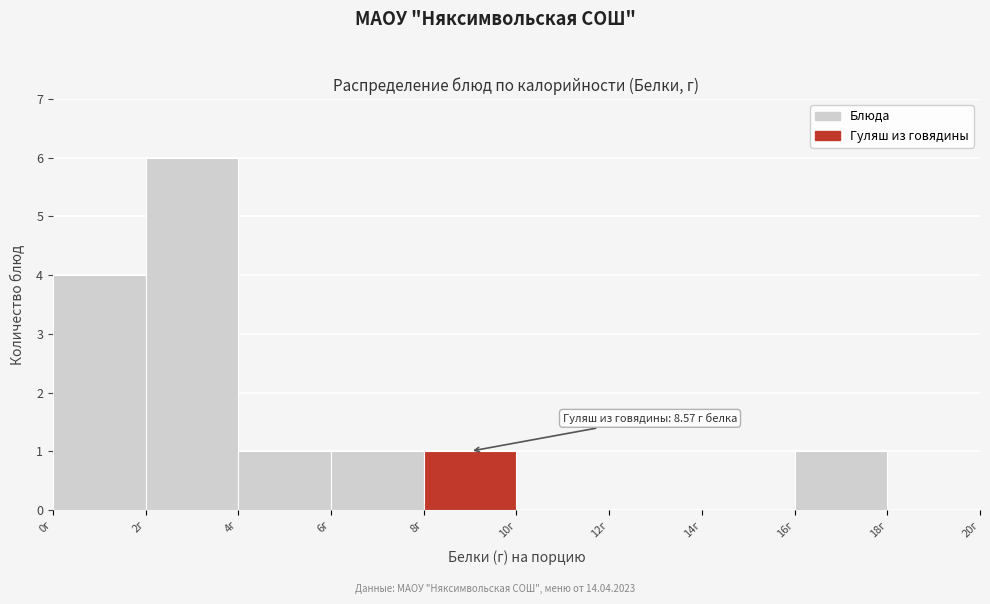

Which range on the x-axis has the tallest bar?

2 to 4